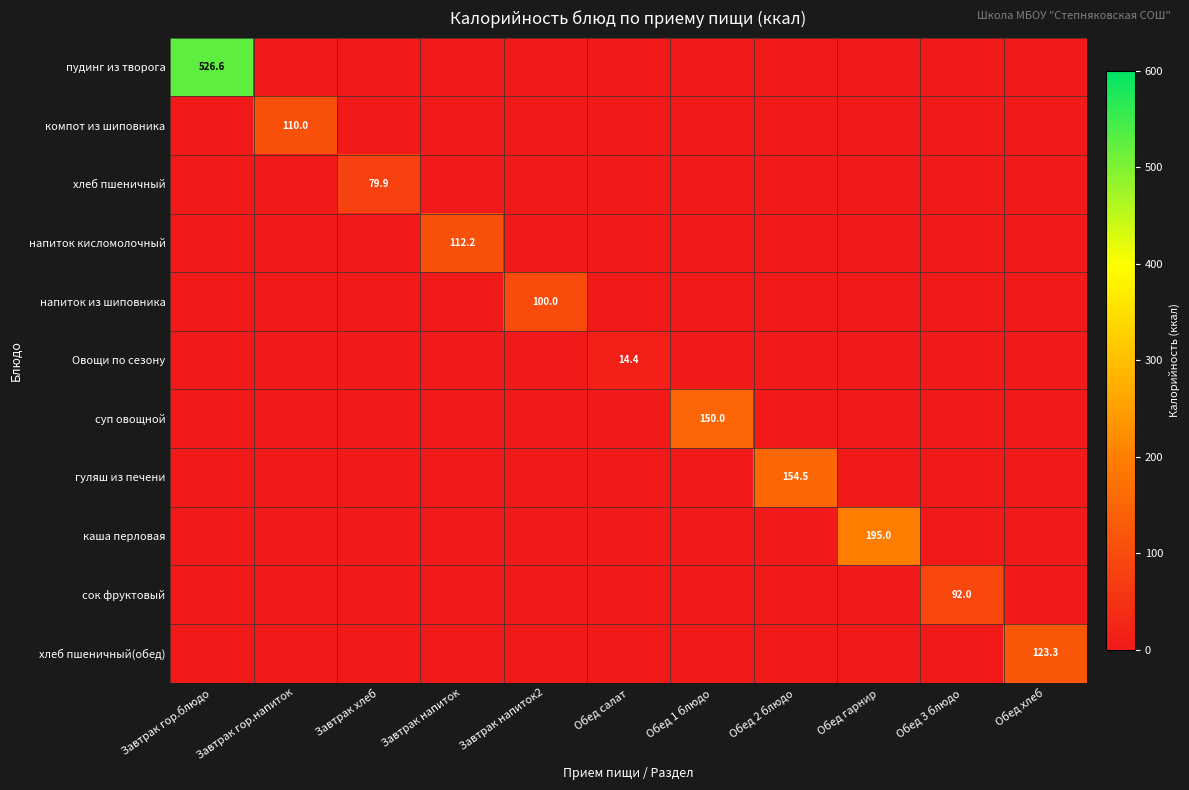

The каша перловая series shows 195.0 at Обед гарнир. True or false?

True